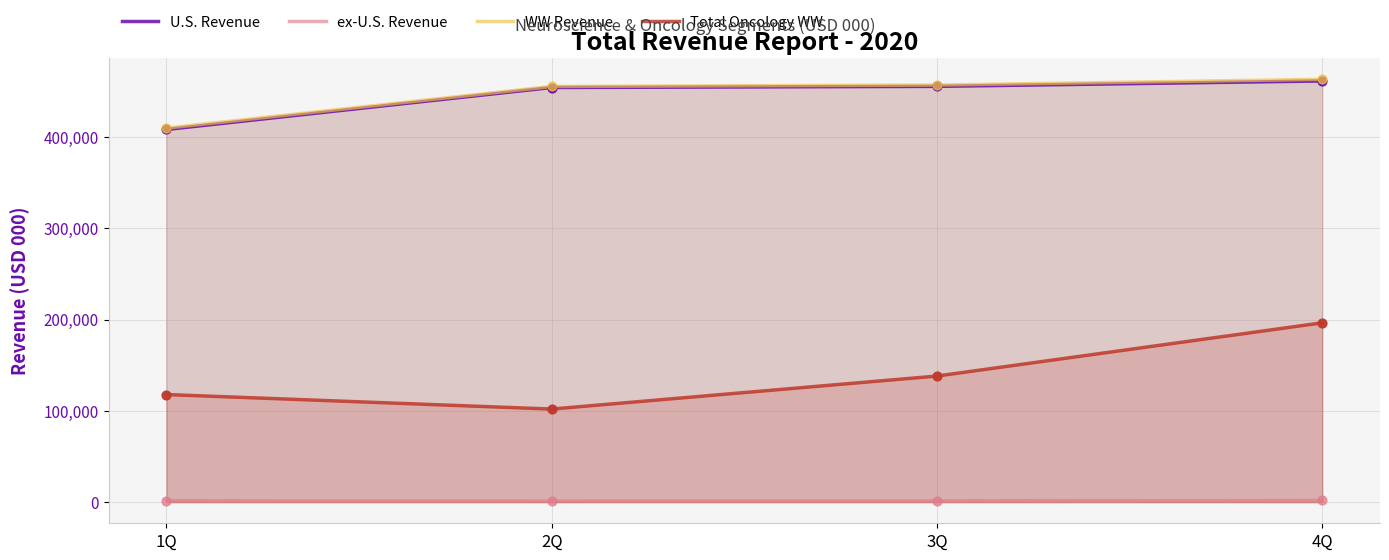

What is the total value across all series at 1Q?

937482